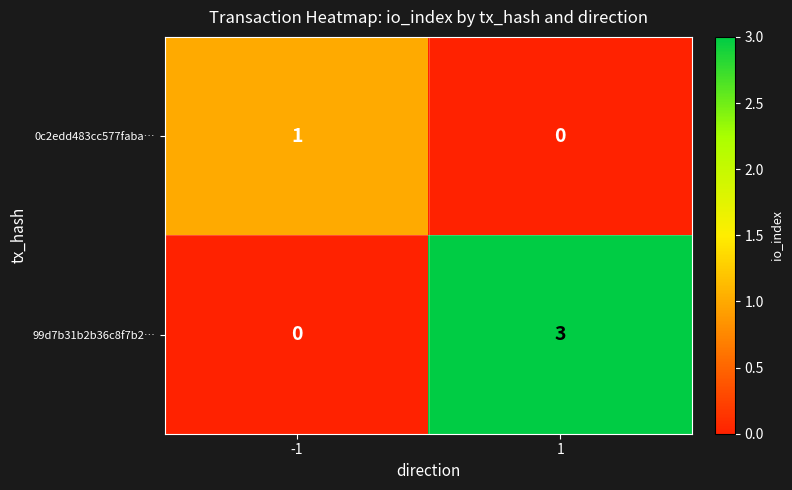

Which series changed the most between -1 and 1?

99d7b31b2b36c8f7b2…